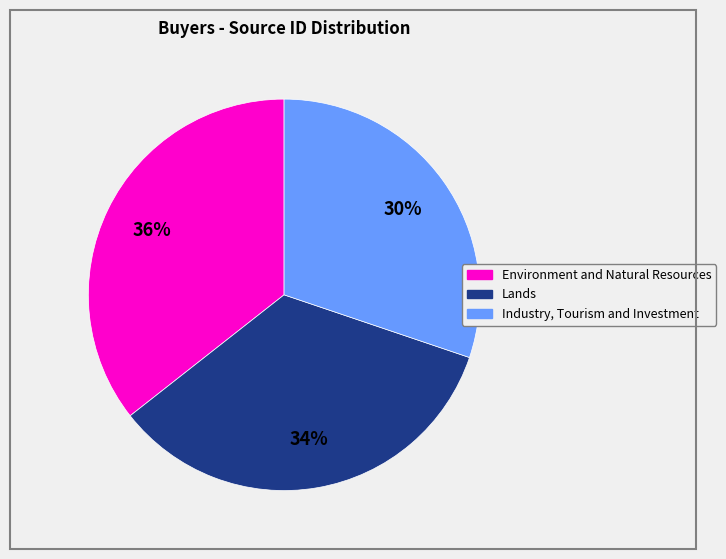

Count the number of slices in the pie.

3